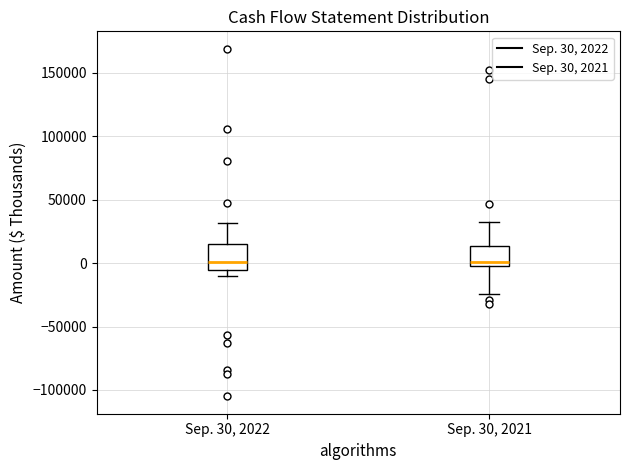

Where is the upper edge of the box for Sep. 30, 2022 on the y-axis? The values are not printed on the chart, so give them approximately, as read against the axis.

15000